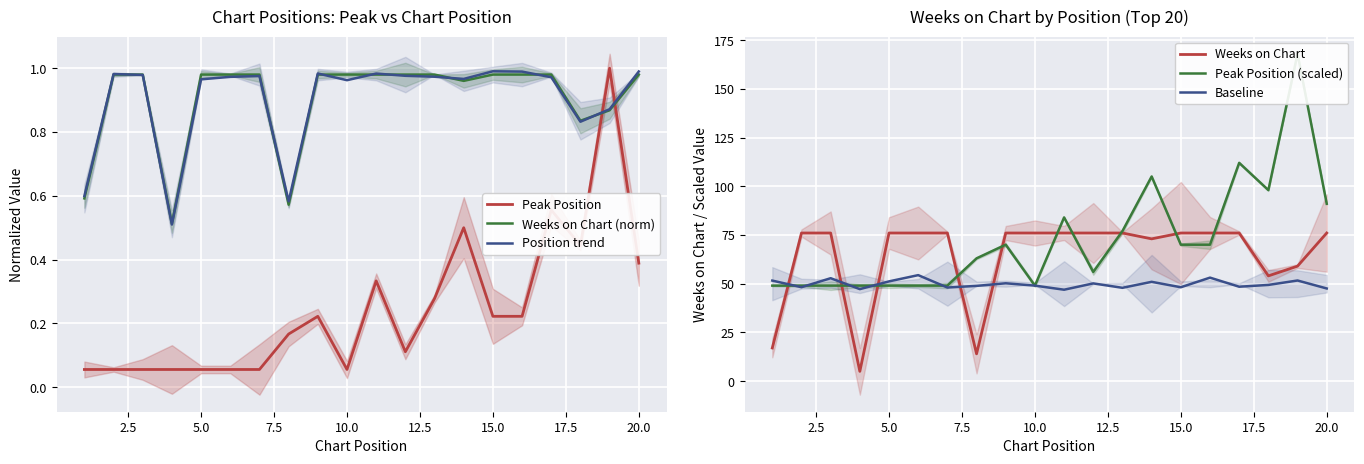

True or false: Peak Position and Weeks on Chart (norm) intersect in this chart.

True